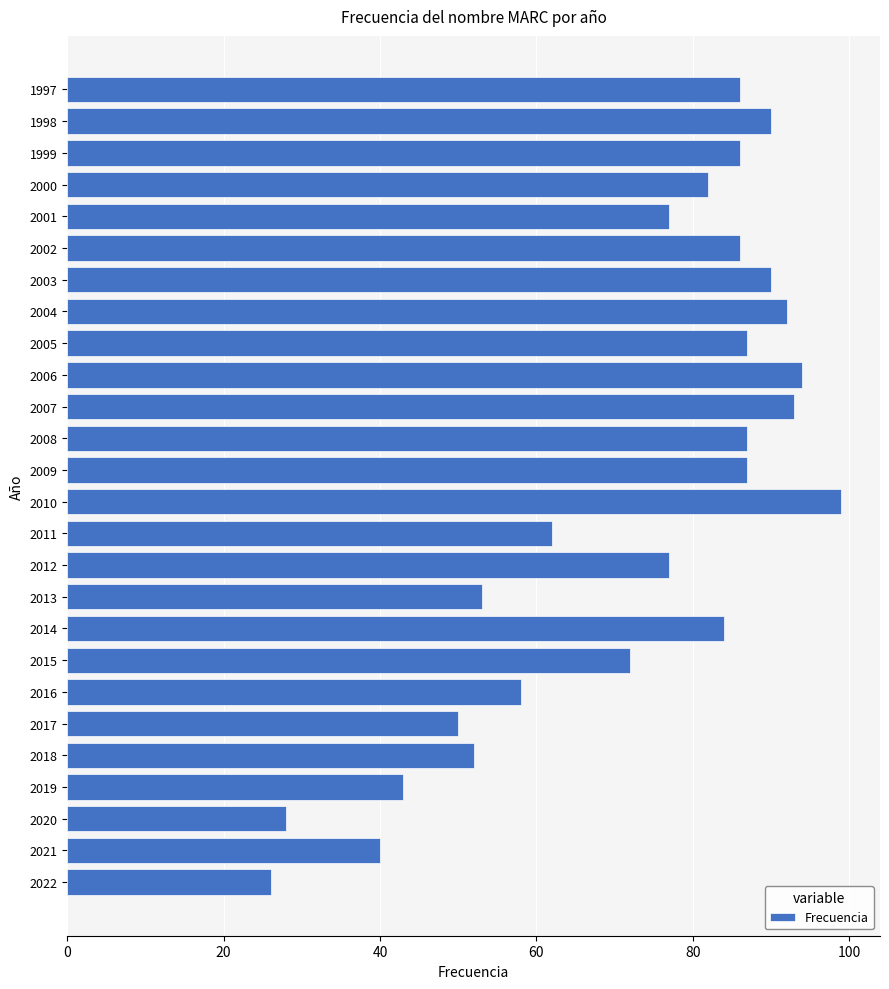

The chart shows a value of 128 at 2009. True or false?

False